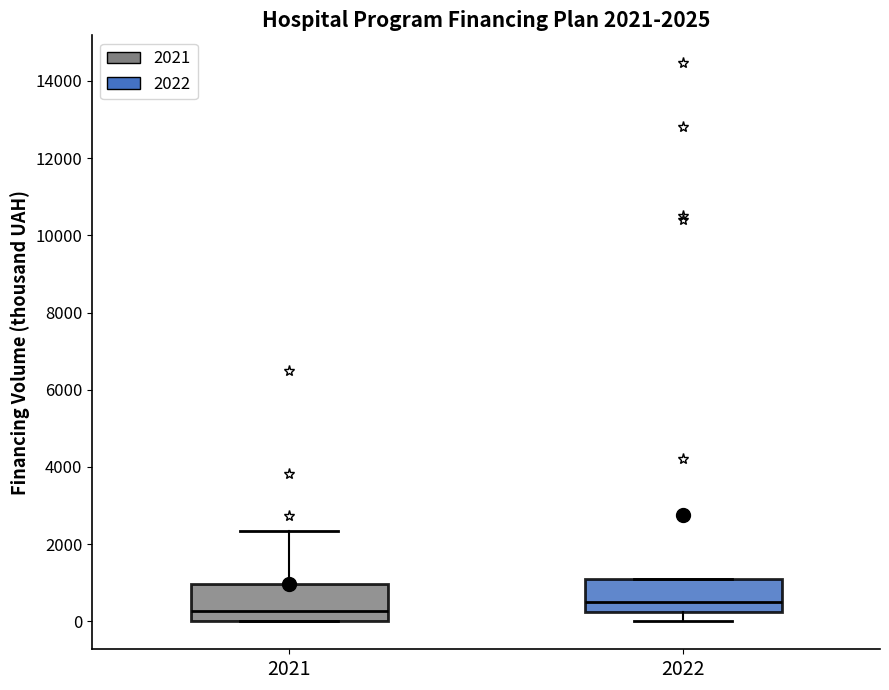

Which box has the highest median line?

2022